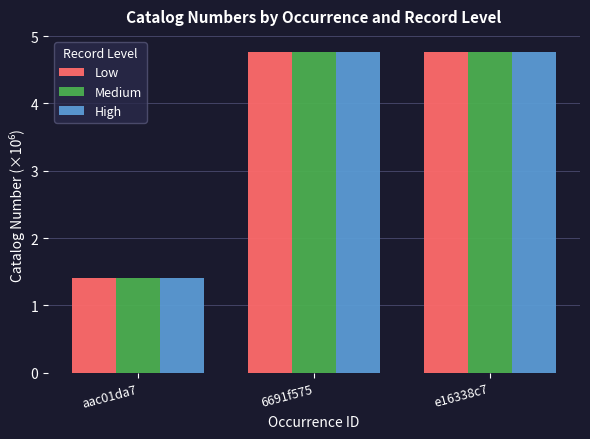

The High series shows 1.6 at 6691f575. True or false?

False